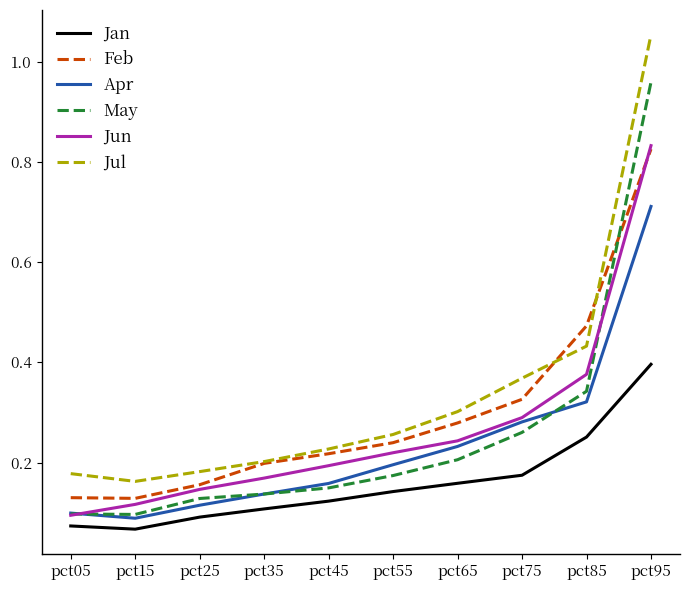

At which category does the chart reach its peak across all series?

pct95